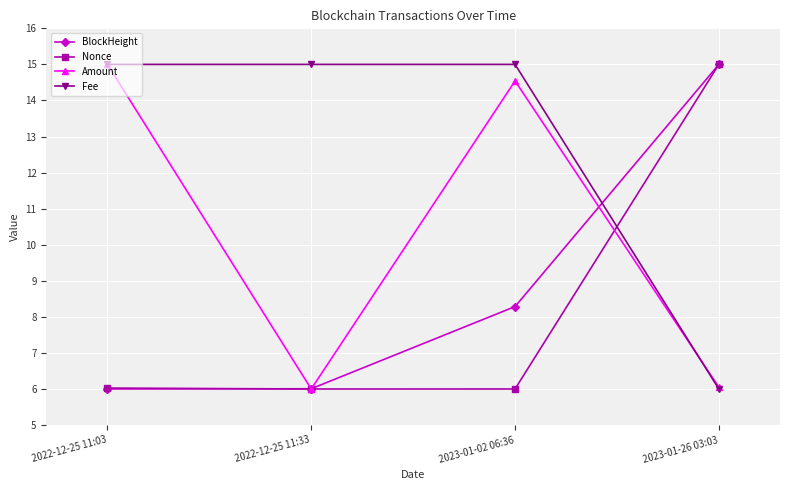

The value of BlockHeight at 2023-01-26 03:03 is 15.0. True or false?

True